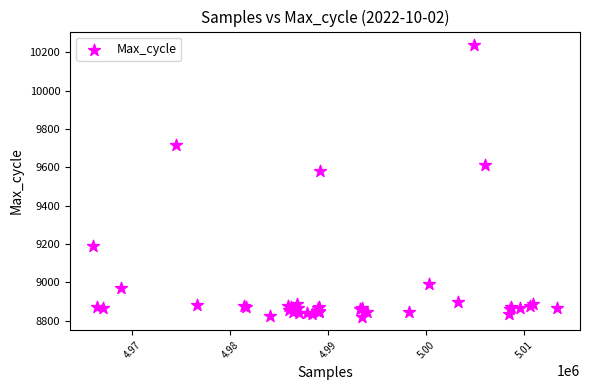

What Y value in the scatter plot is closest to 9529?

9581